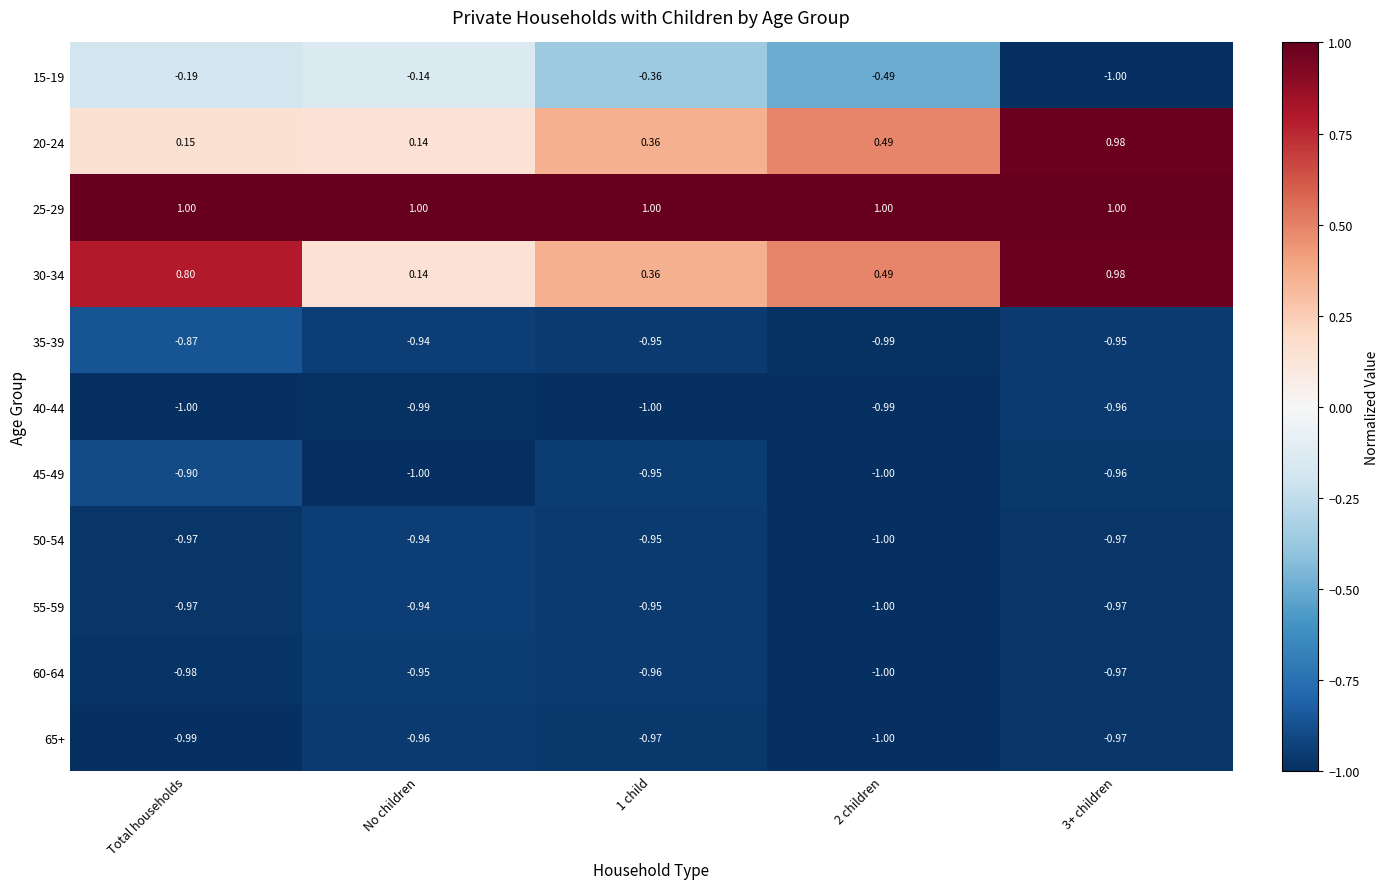

Is the value of 60-64 at No children greater than the value of 15-19 at No children?

No